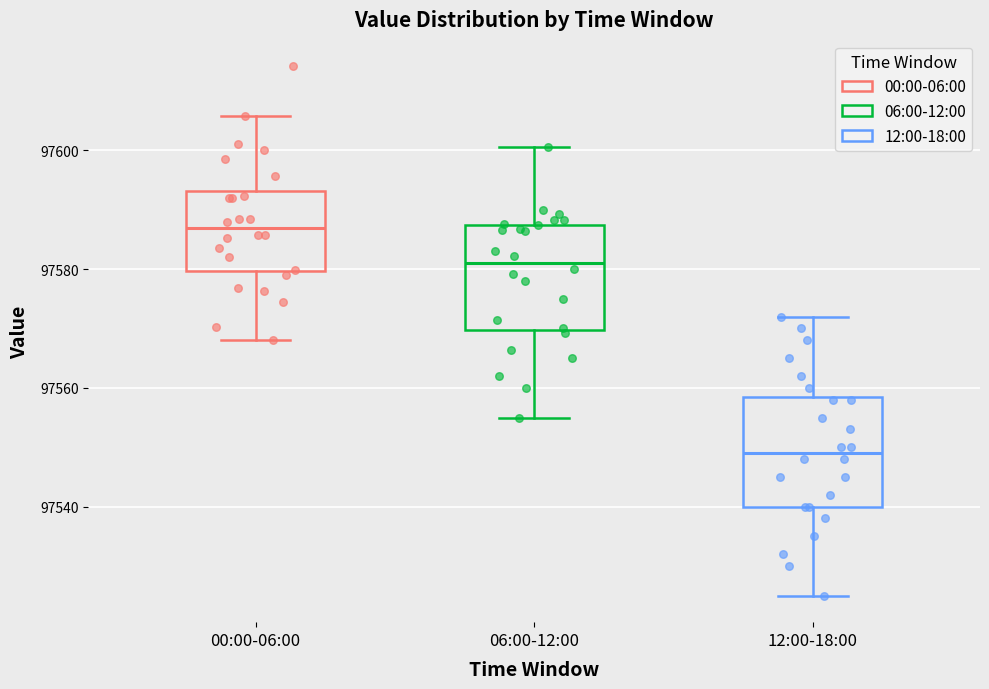

Reading left to right, read every box against the y-axis: the position of its median line, the range the box covers, and the ends of its whiskers. The values are not printed on the chart, so give them approximately, as read against the axis.

00:00-06:00: median 97586, box 97580 to 97594, whiskers 97568 to 97606
06:00-12:00: median 97582, box 97570 to 97588, whiskers 97556 to 97600
12:00-18:00: median 97550, box 97540 to 97558, whiskers 97526 to 97572